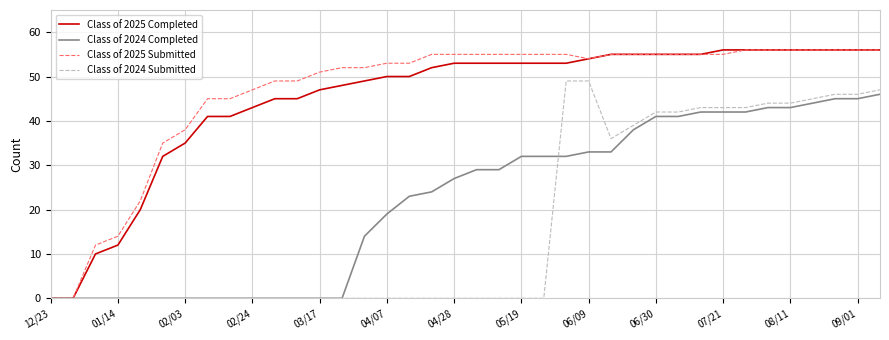

What is the highest value of the Class of 2025 Completed series?

56